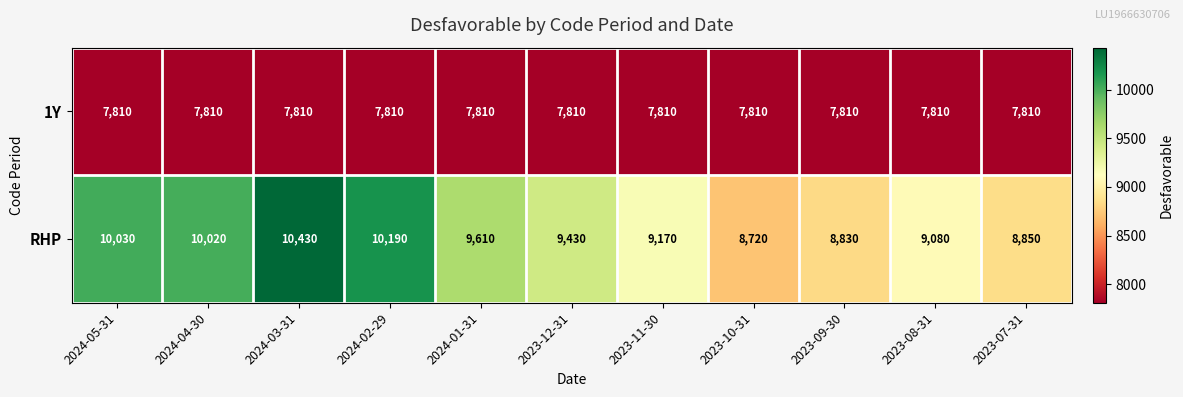

How many data points does each series have?

11